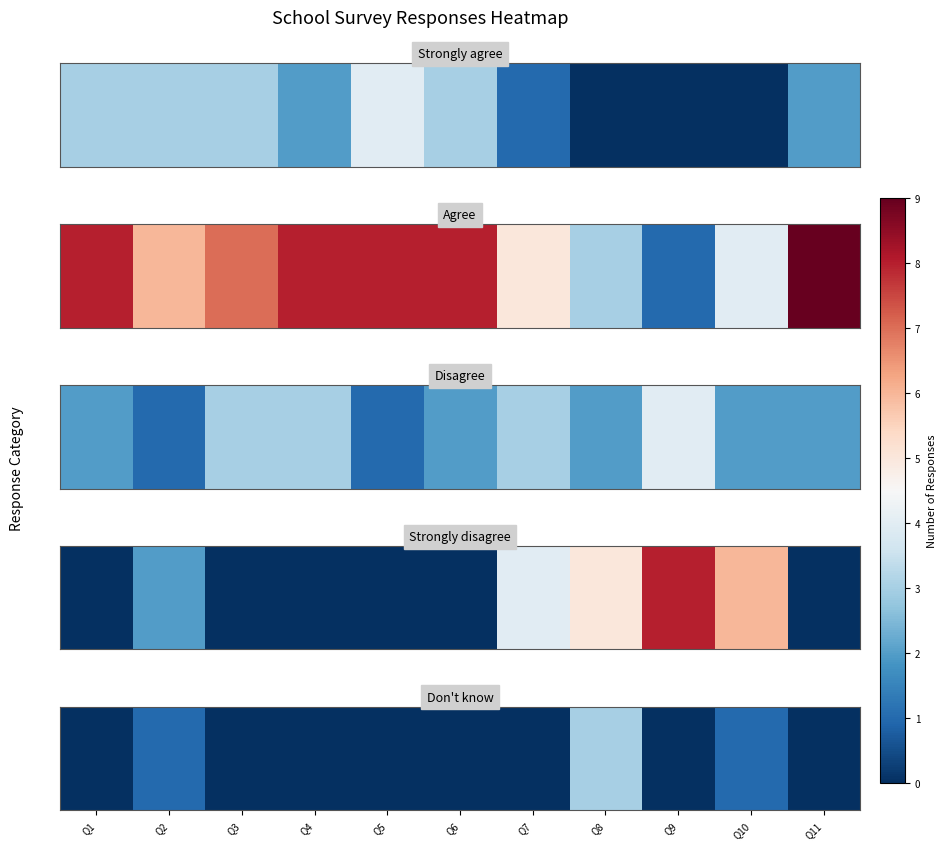

The value at Q7 is -1. True or false?

False